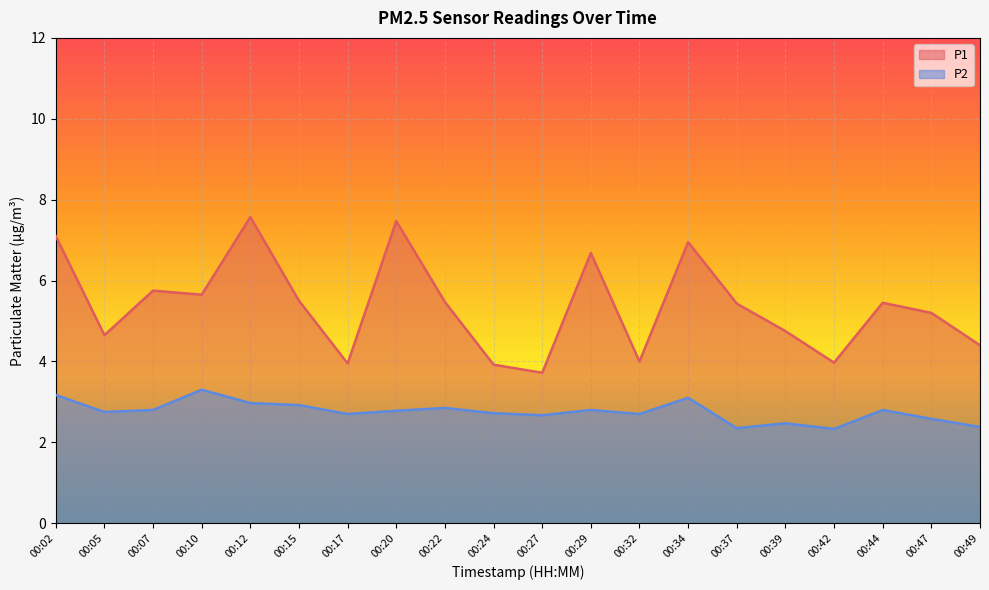

Reading left to right, what are all the values shown in this chart?

P1: 7.1	4.7	5.8	5.7	7.6	5.5	4.0	7.5	5.5	3.9	3.7	6.7	4.0	7.0	5.4	4.8	4.0	5.5	5.2	4.4
P2: 3.2	2.8	2.8	3.3	3.0	2.9	2.7	2.8	2.9	2.7	2.7	2.8	2.7	3.1	2.4	2.5	2.3	2.8	2.6	2.4